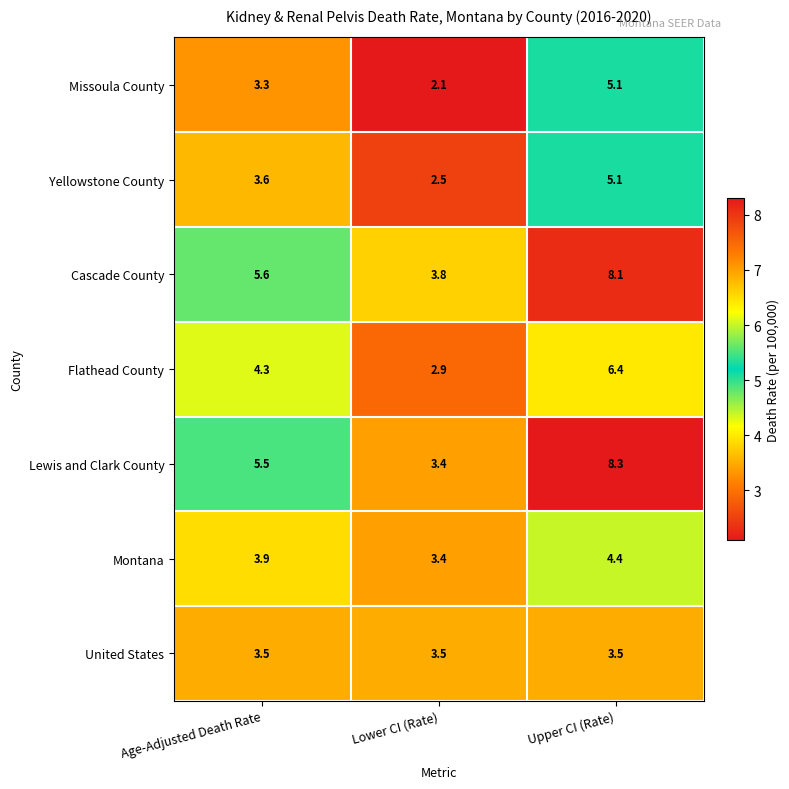

At how many categories does at least one series exceed 3?

3